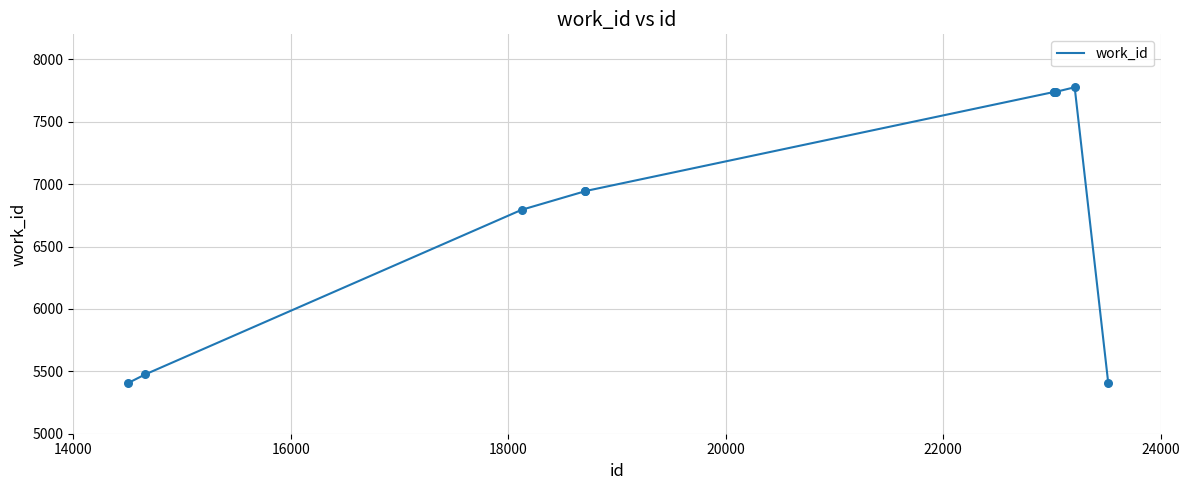

What is the smallest value displayed?

5404